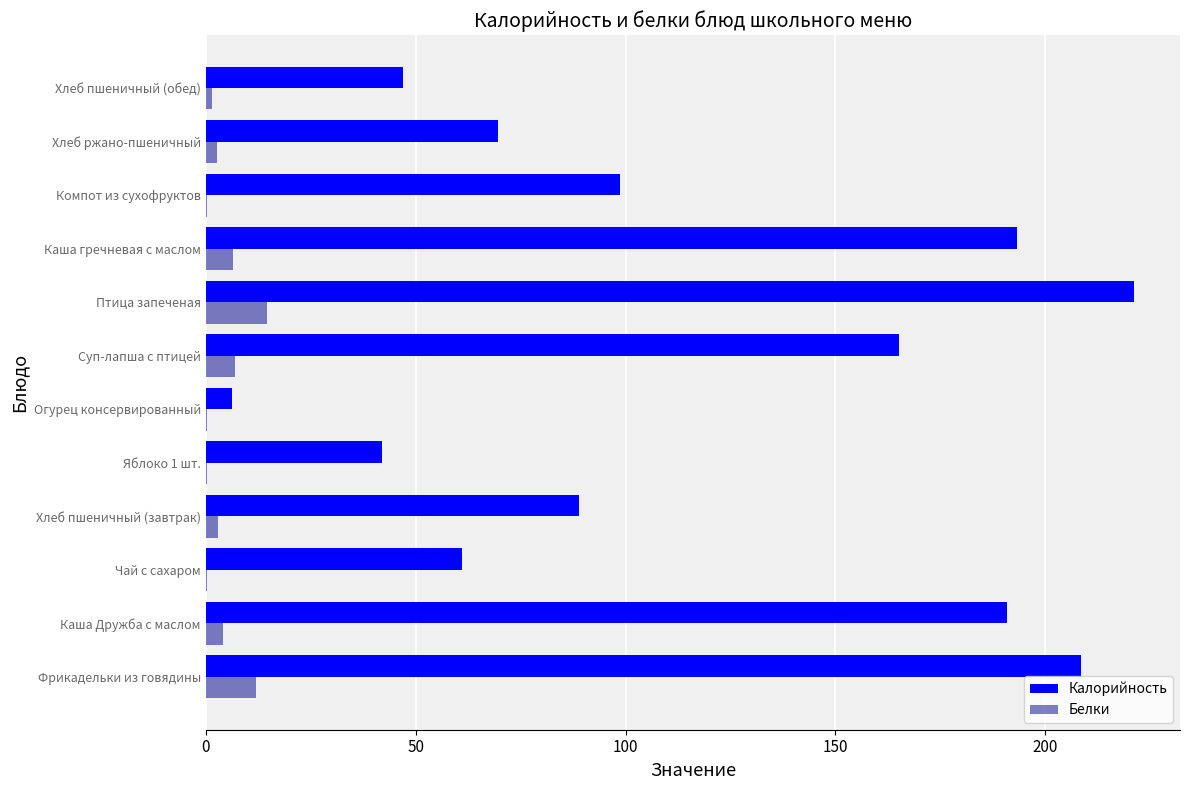

Which series changed the most between Каша гречневая с маслом and Хлеб пшеничный (обед)?

Калорийность